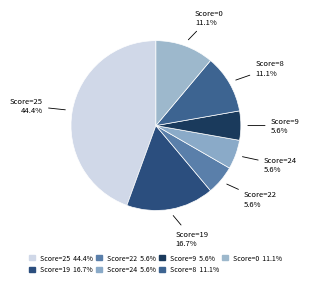

How many segments does this pie chart have?

7